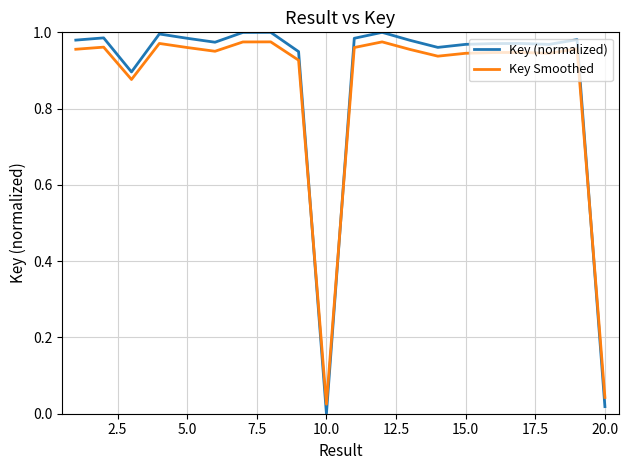

Which series has the largest range (max minus min)?

Key (normalized)